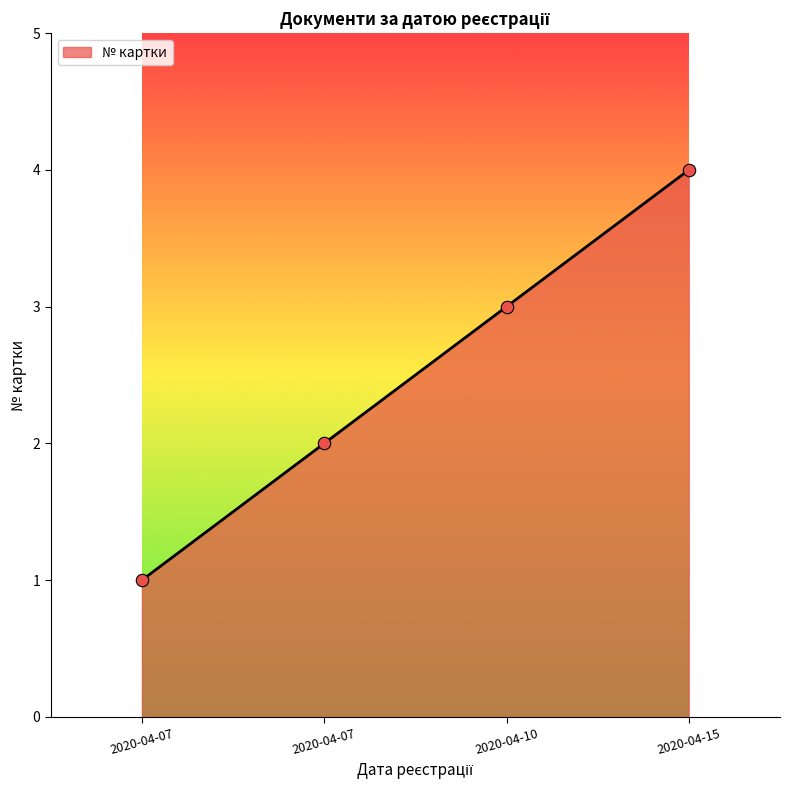

Is this an area chart (filled region under the line)?

Yes